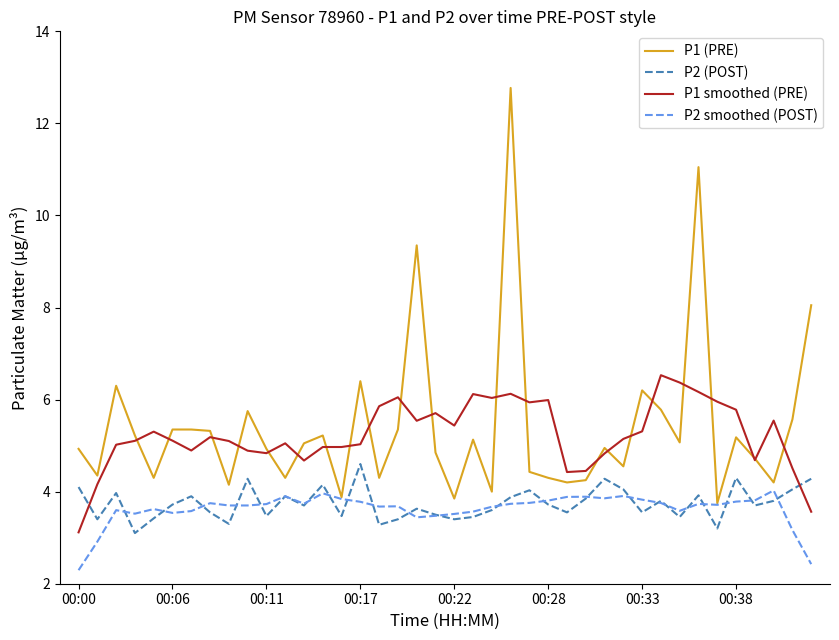

Is this an area chart (filled region under the line)?

No